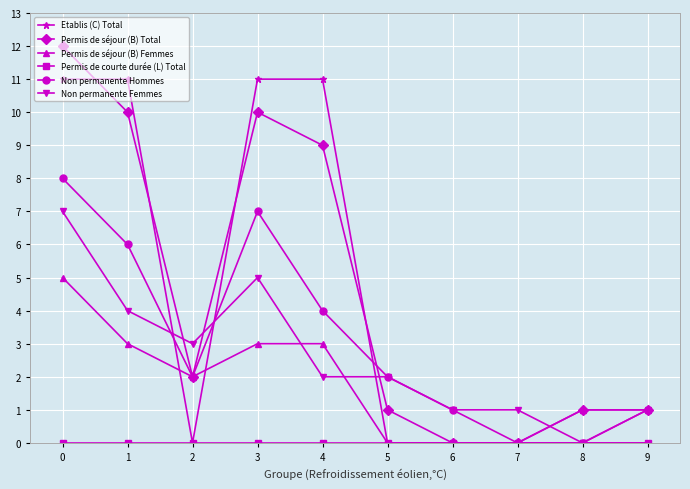

What is the spread (max minus min) of values at 3?

11